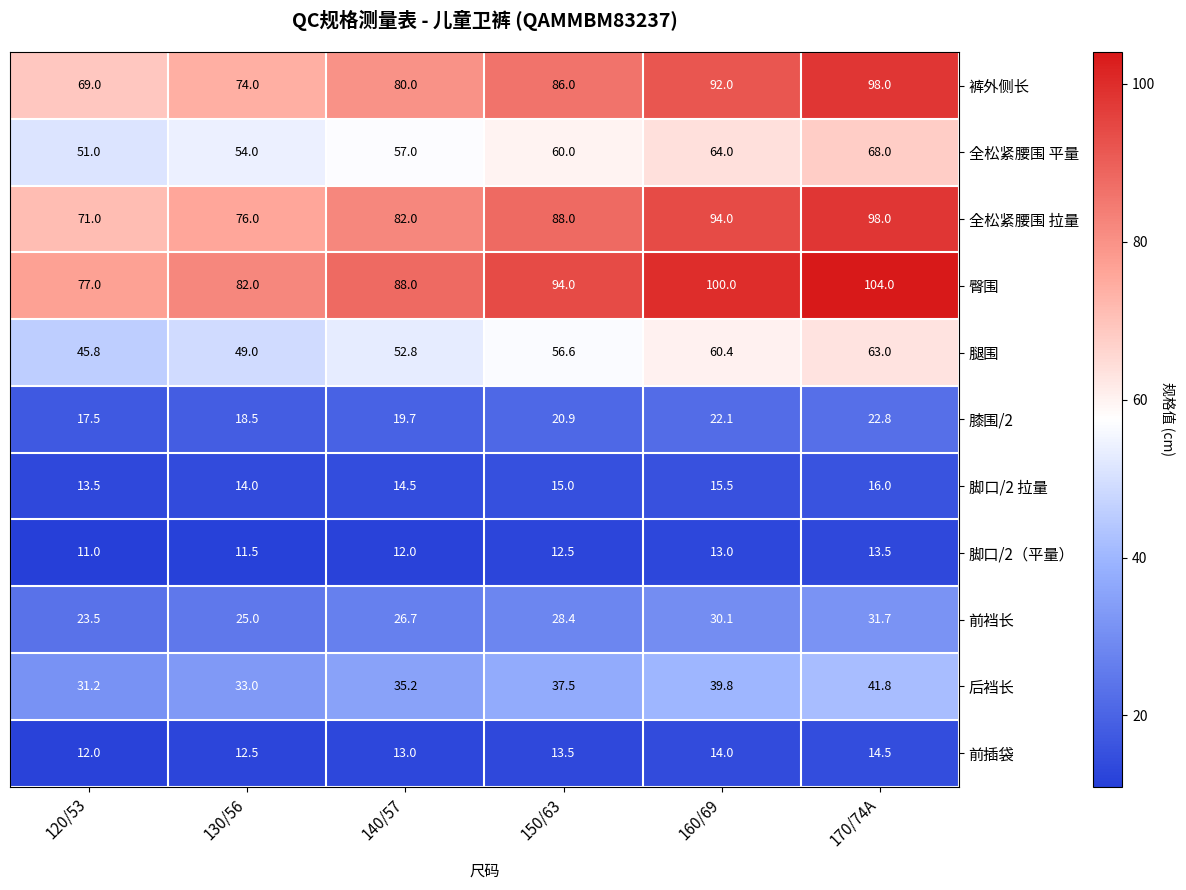

What is the difference between the maximum and minimum values in the 后裆长 series?

10.6